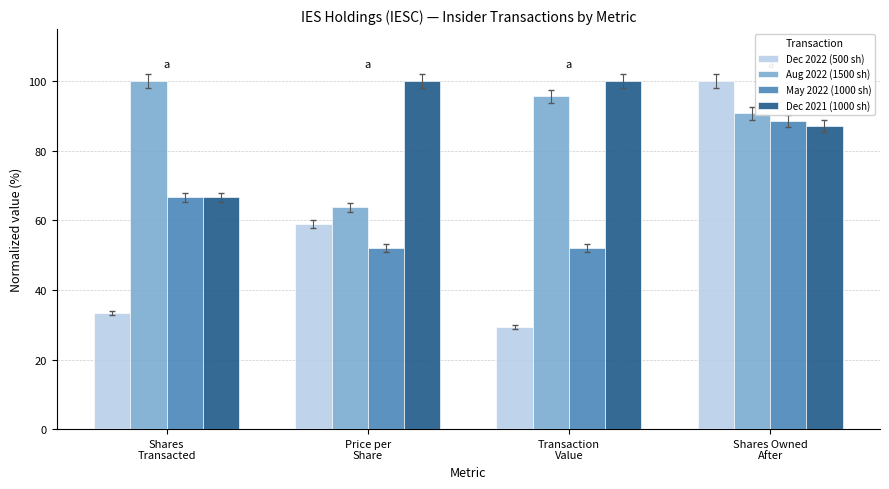

At which category is the sum across all series the highest?

Shares Owned
After